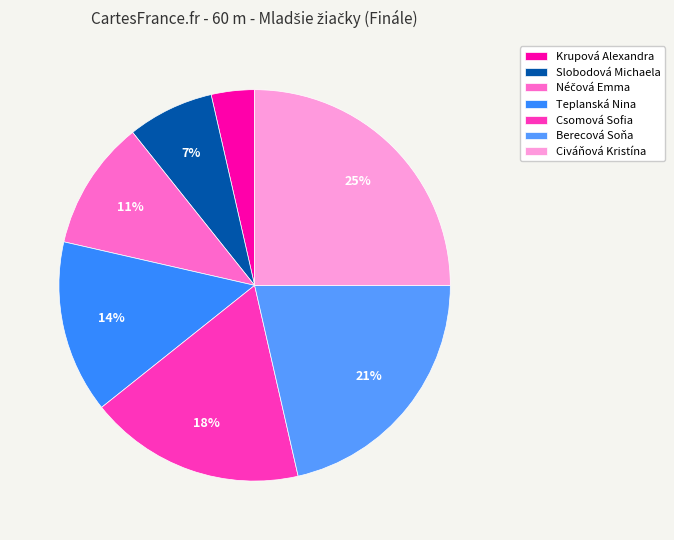

How many segments does this pie chart have?

7